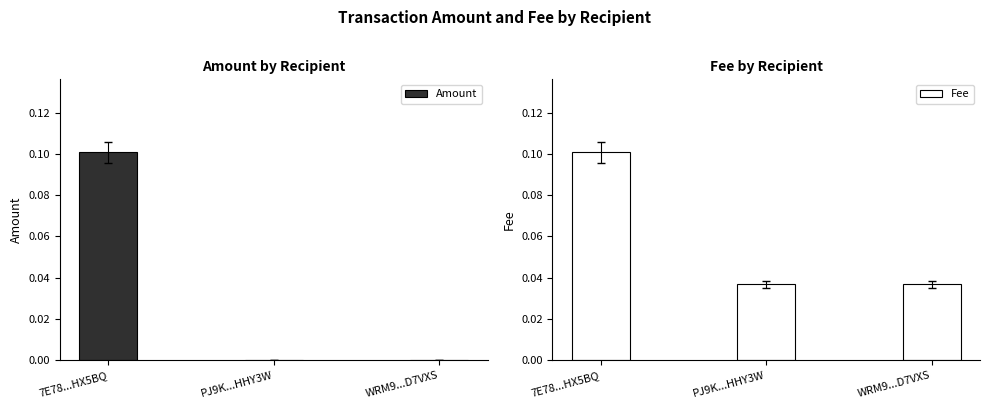

What is the value of the Amount bar at the 1st from the left?

0.1